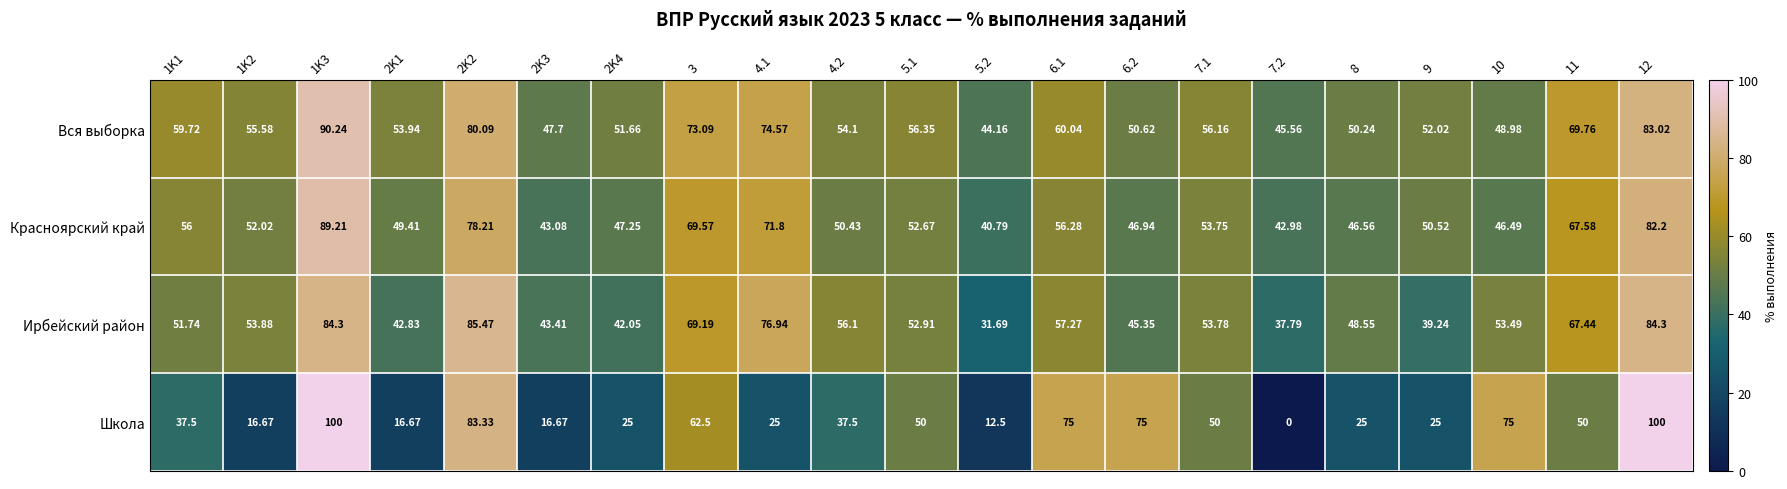

Is the value of Школа at 12 greater than the value of Красноярский край at 9?

Yes